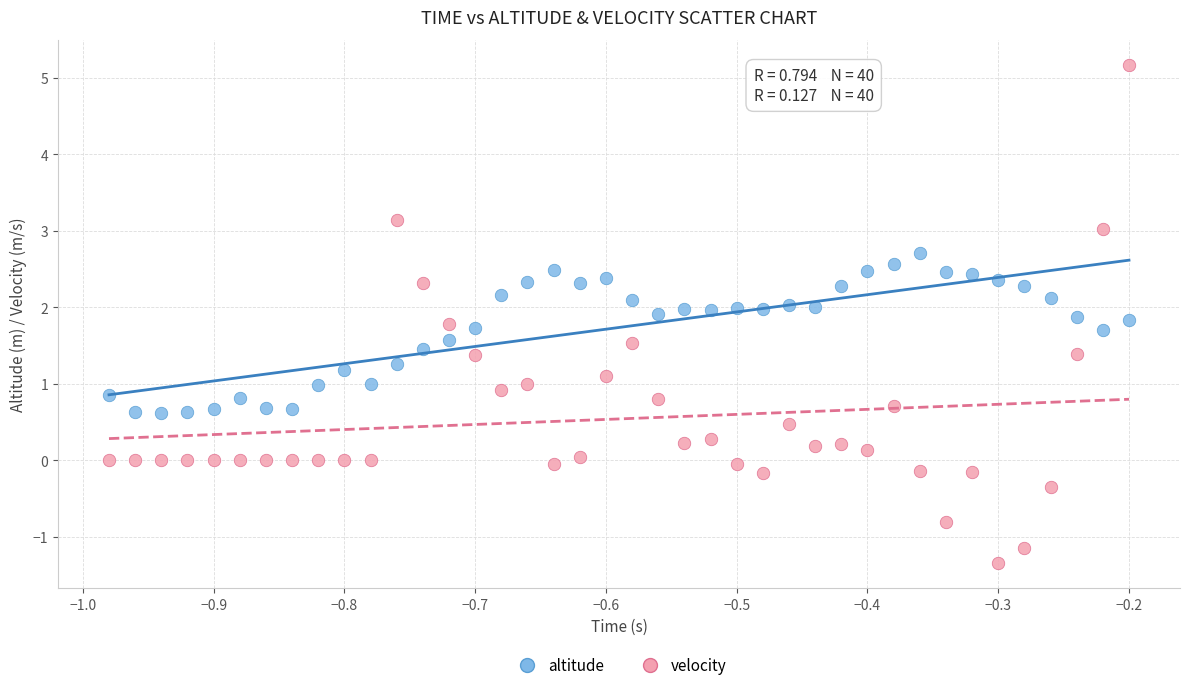

Which series reaches the maximum Y coordinate?

velocity